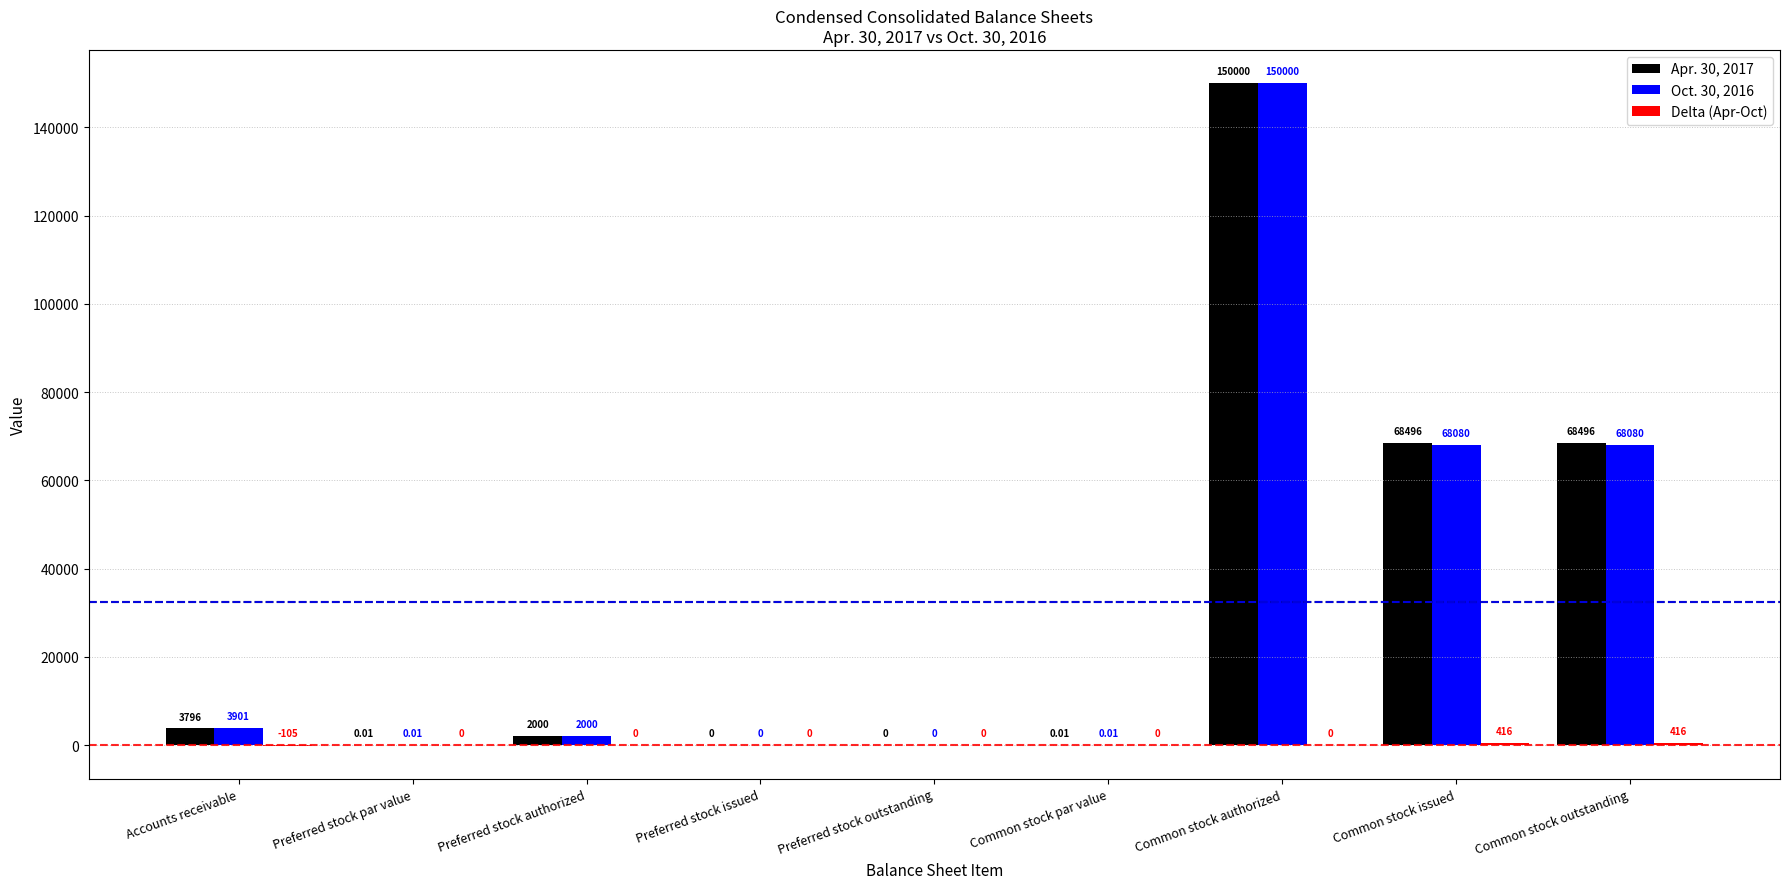

The value of Apr. 30, 2017 at Common stock issued is 92679.4. True or false?

False